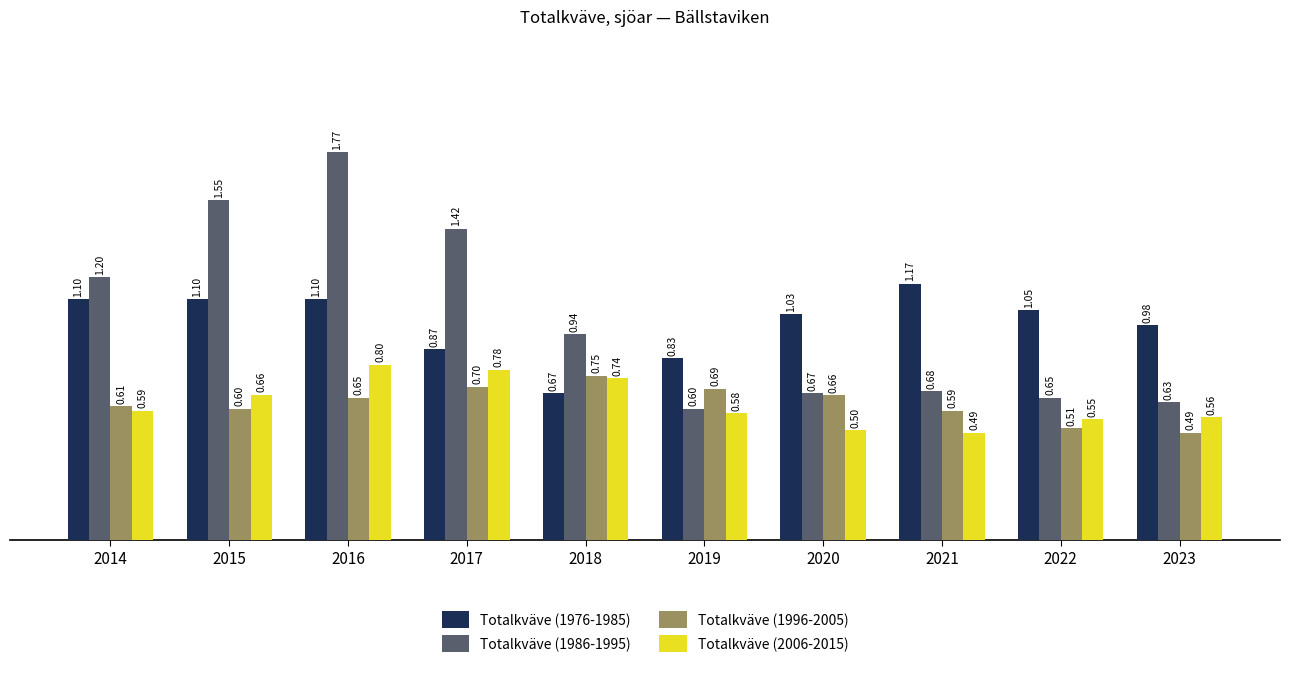

Which series has the widest spread of values?

Totalkväve (1986-1995)